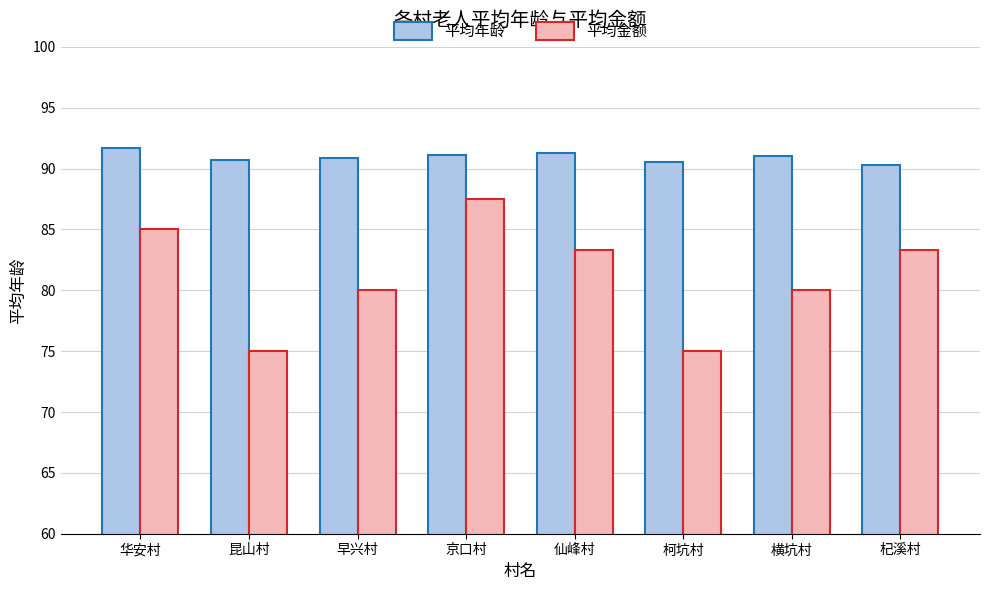

The 平均金额 series shows 123.7 at 京口村. True or false?

False